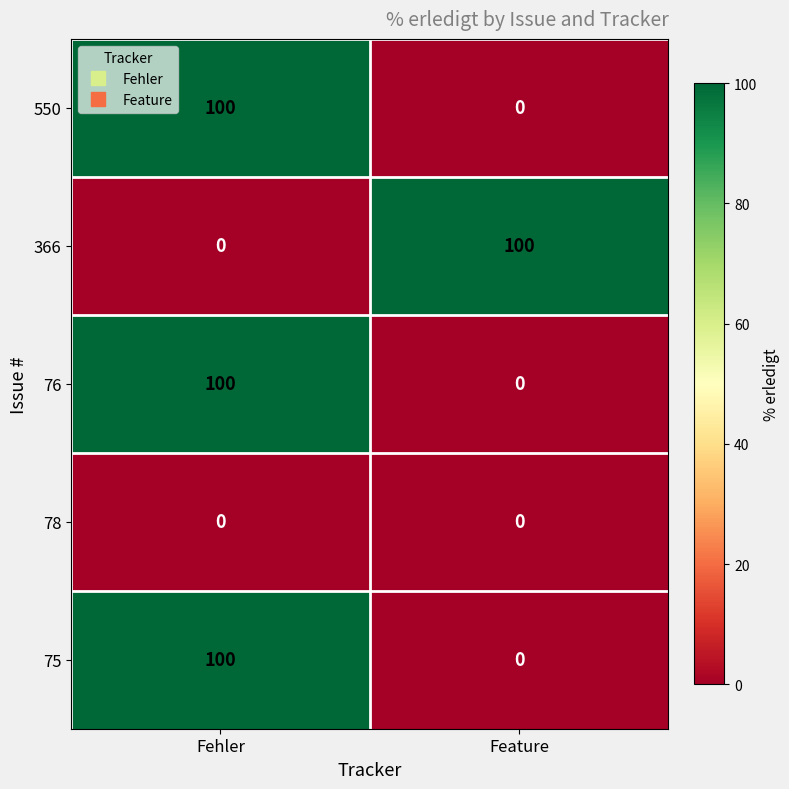

List the labels in order of 75 value, largest first.

Fehler, Feature